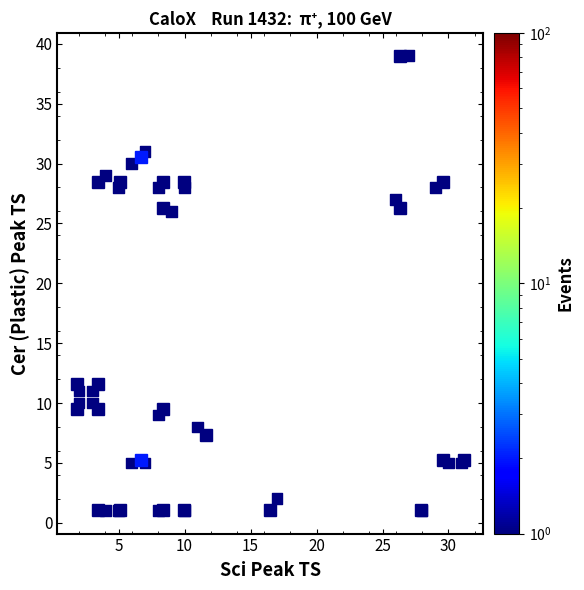

What Y value in the scatter plot is closest to 20?

26